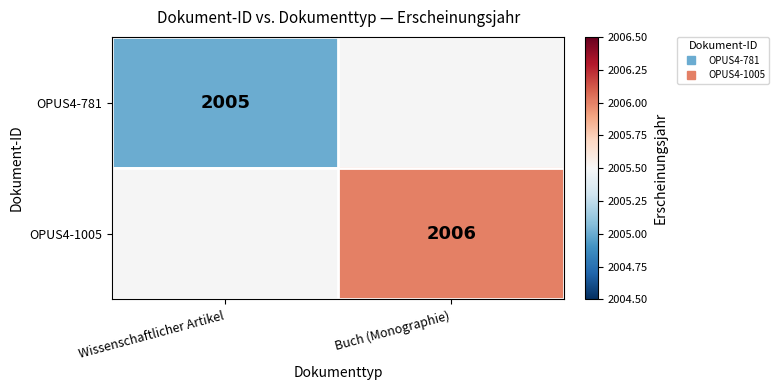

List the series in order of their peak value, lowest first.

OPUS4-781, OPUS4-1005